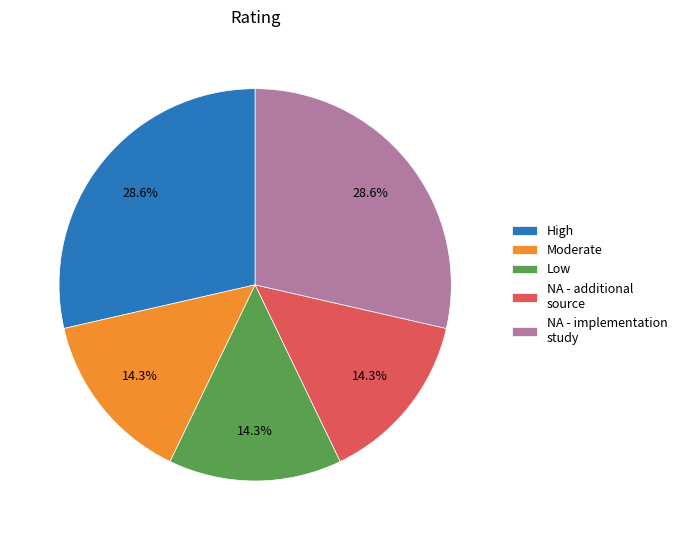

Combined, do Moderate and NA - additional source account for over 50%?

No